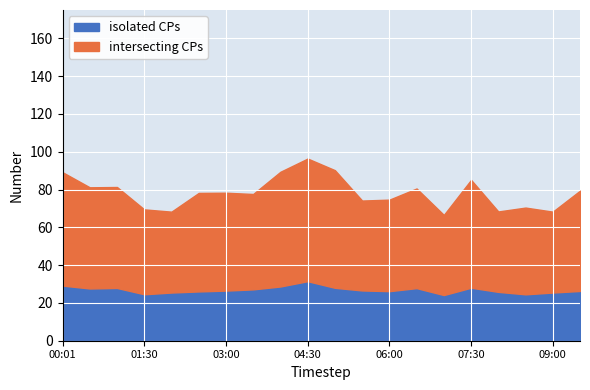

What is the difference between the maximum and minimum values in the isolated CPs series?

7.3